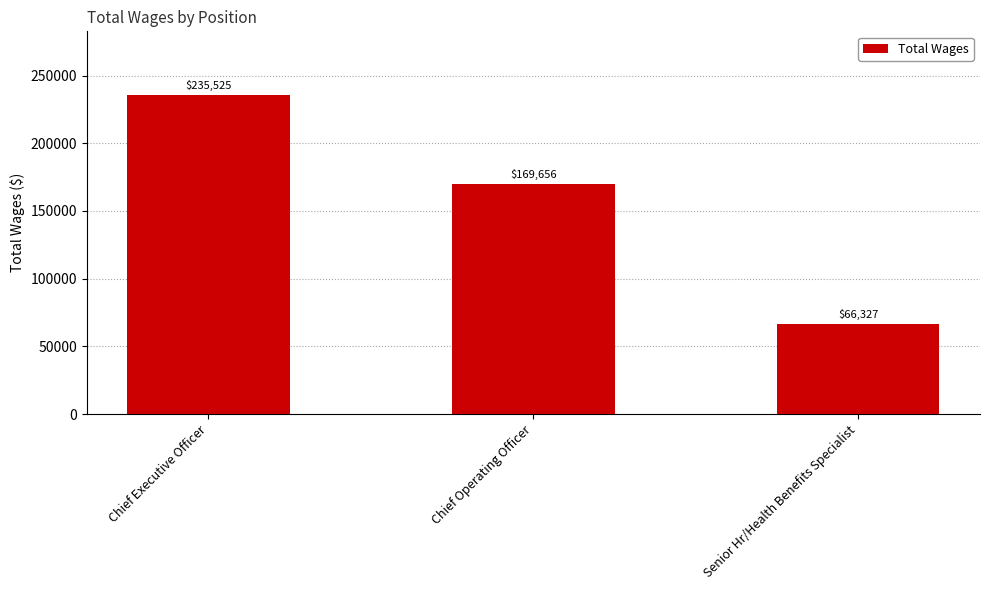

How many values are below 169656?

1